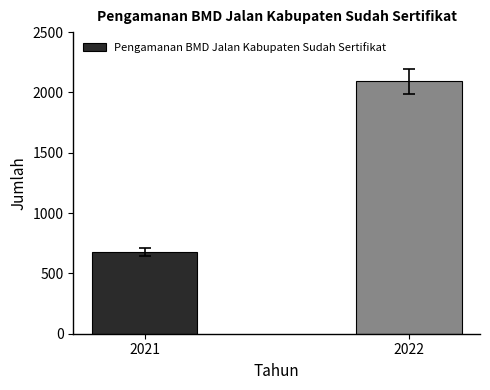

What is the change in value from 2021 to 2022?

+1415